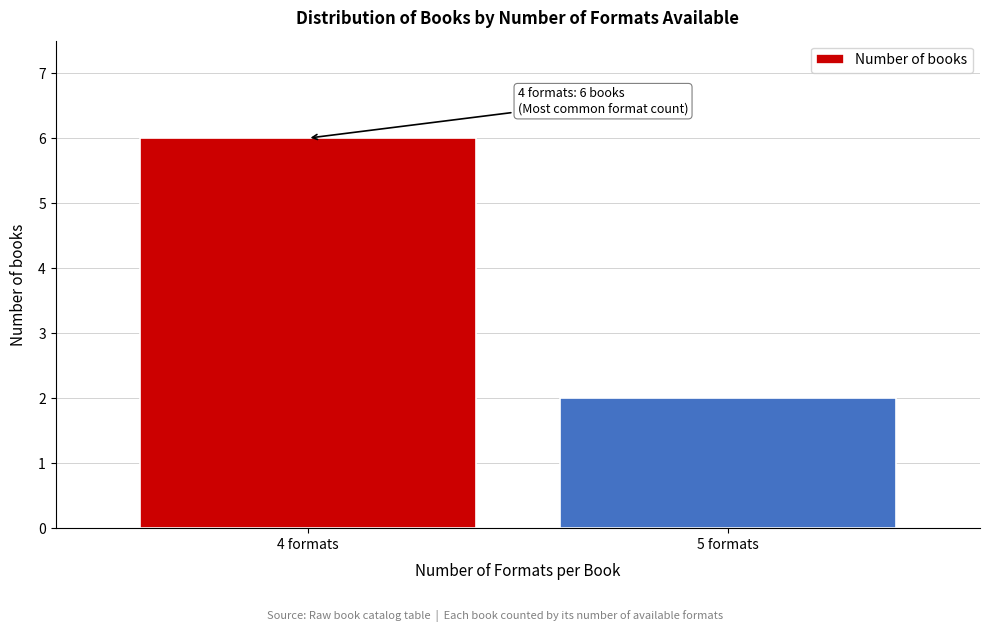

Reading right to left, what are all the values shown in this chart?

5 formats=2	4 formats=6